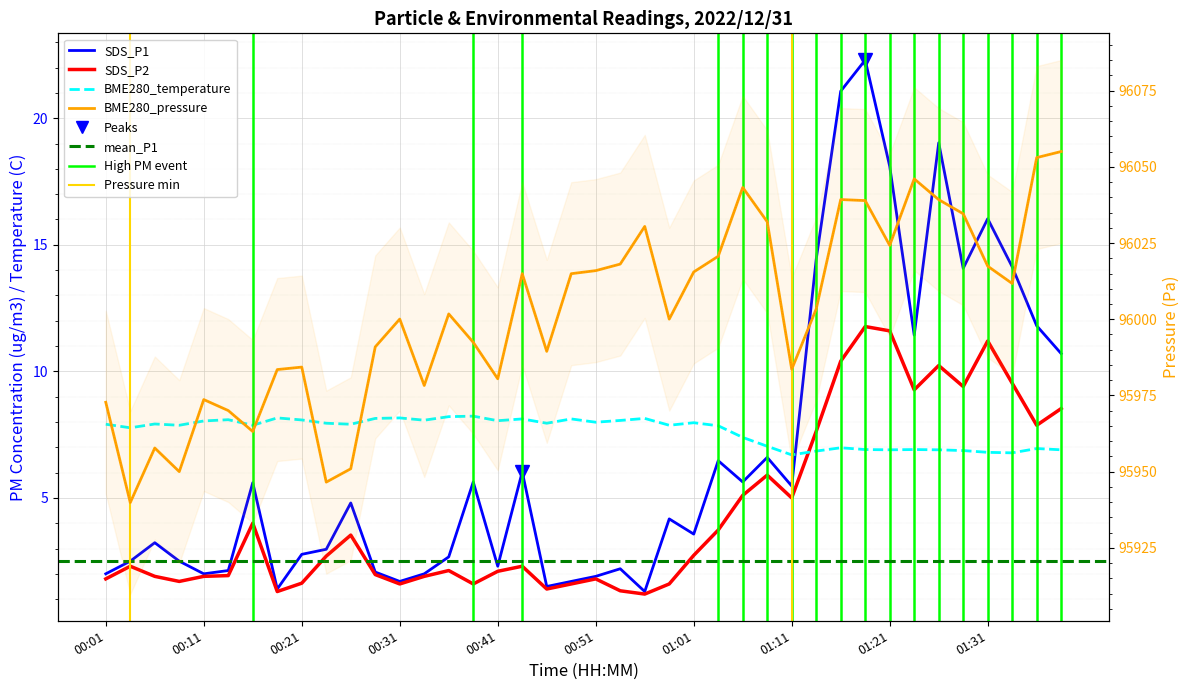

True or false: BME280_temperature has a value of 2.0 at 00:56.

False